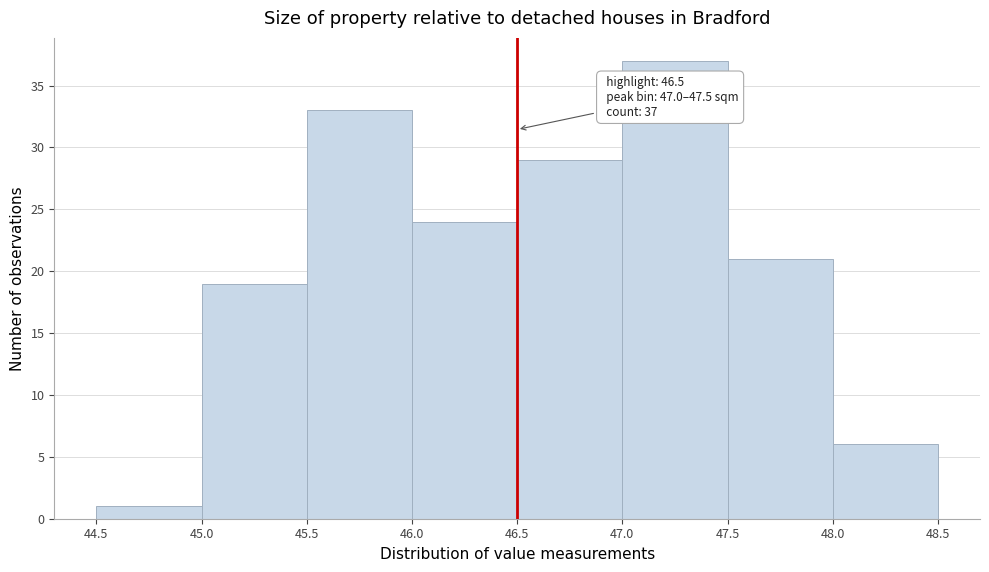

Over which range of the x-axis is the bar tallest?

47.0 to 47.5